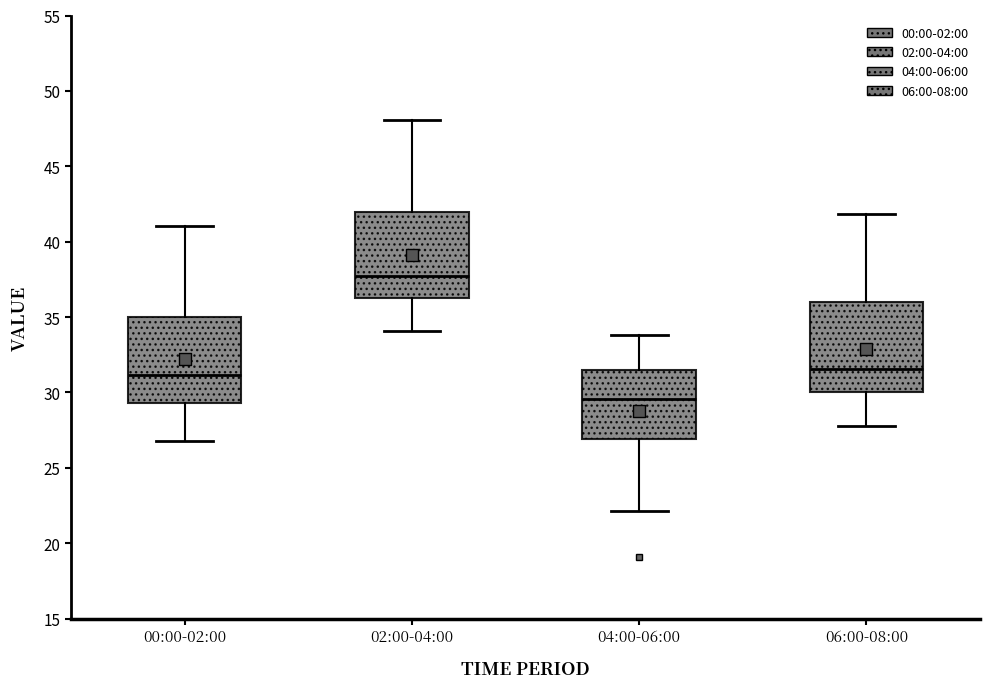

Where does the median line of the box for 02:00-04:00 sit on the y-axis? The values are not printed on the chart, so give them approximately, as read against the axis.

37.5